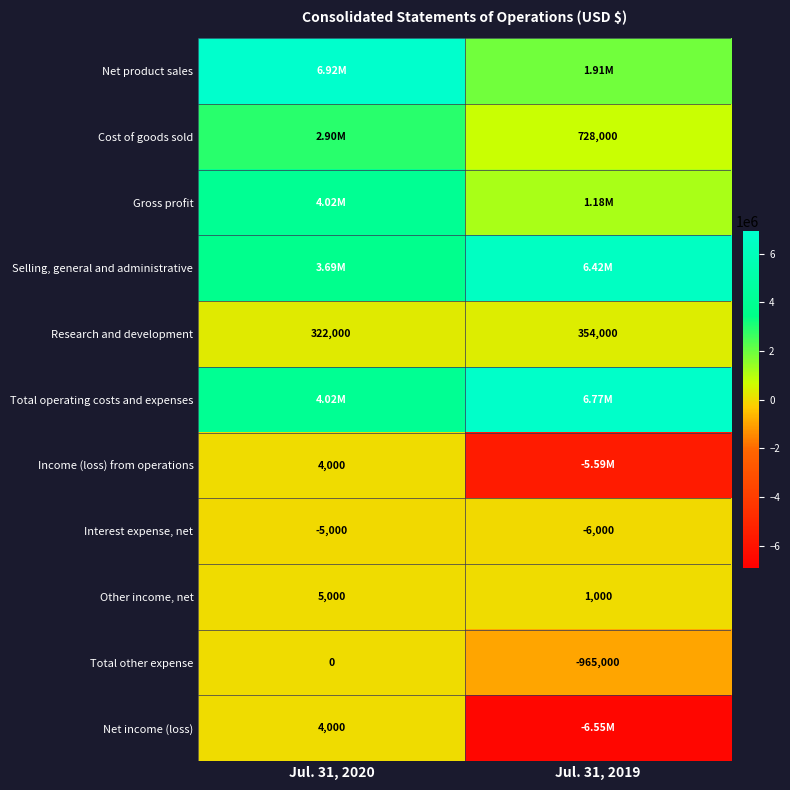

What is the average value of the Research and development series?

338000